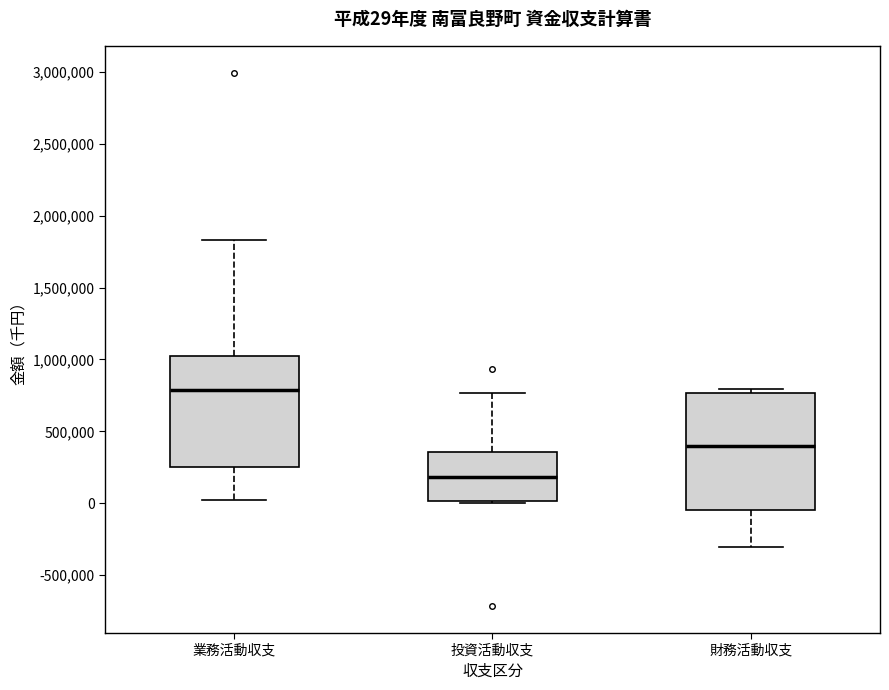

Which box's median line is the highest?

業務活動収支